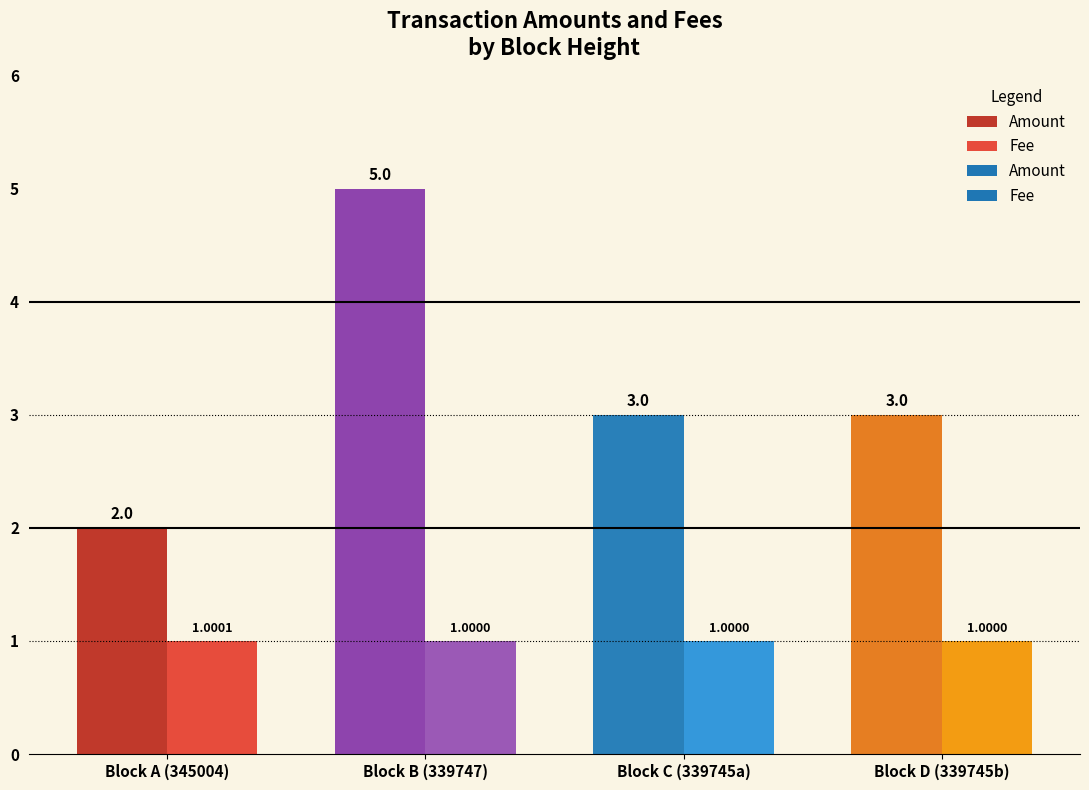

What is the minimum value for Fee?

1.0